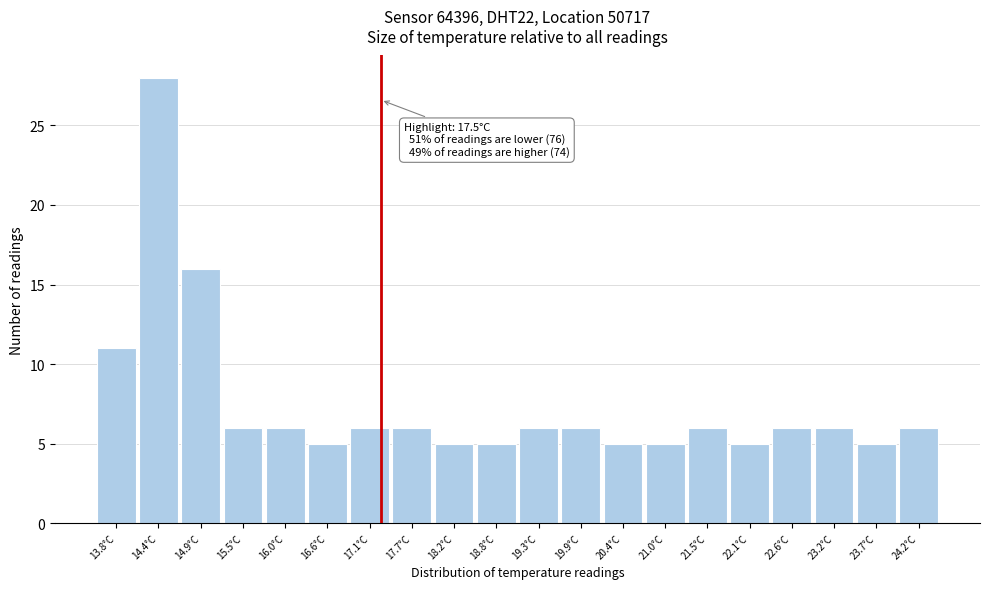

Reading right to left, transcribe all the data shown in this chart.

6	5	6	6	5	6	5	5	6	6	5	5	6	6	5	6	6	16	28	11